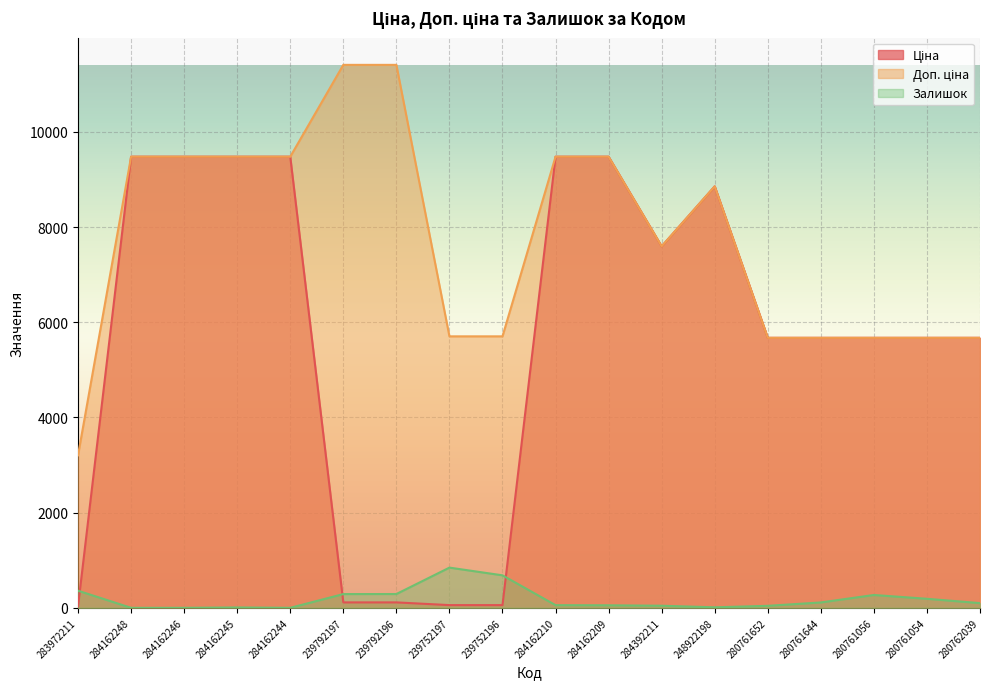

What is the label of the 1st point from the right?

280762039